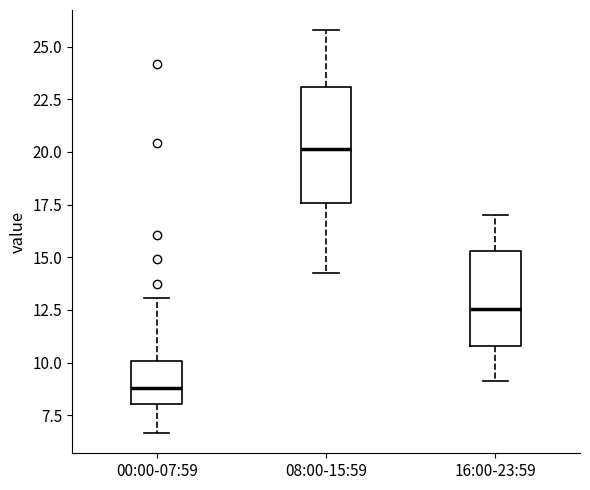

Which box's median line is the highest?

08:00-15:59